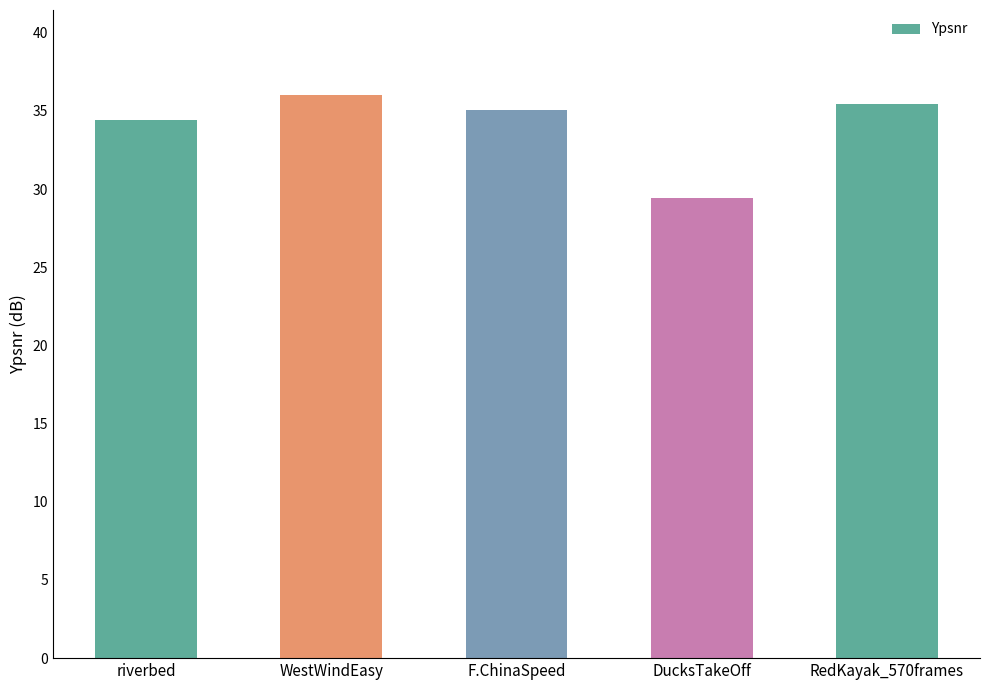

What is the difference between the second highest and minimum values?

6.0